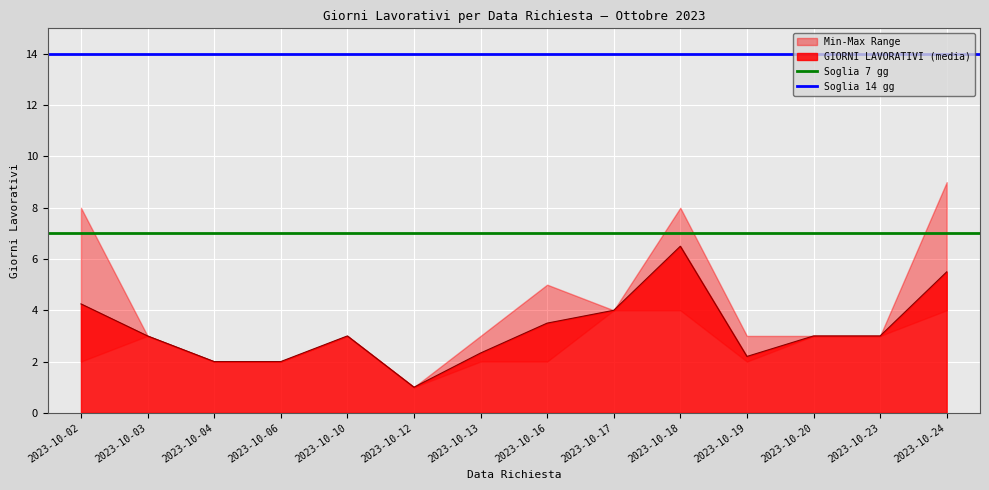

What is the average value of the Soglia 7 gg series?

7